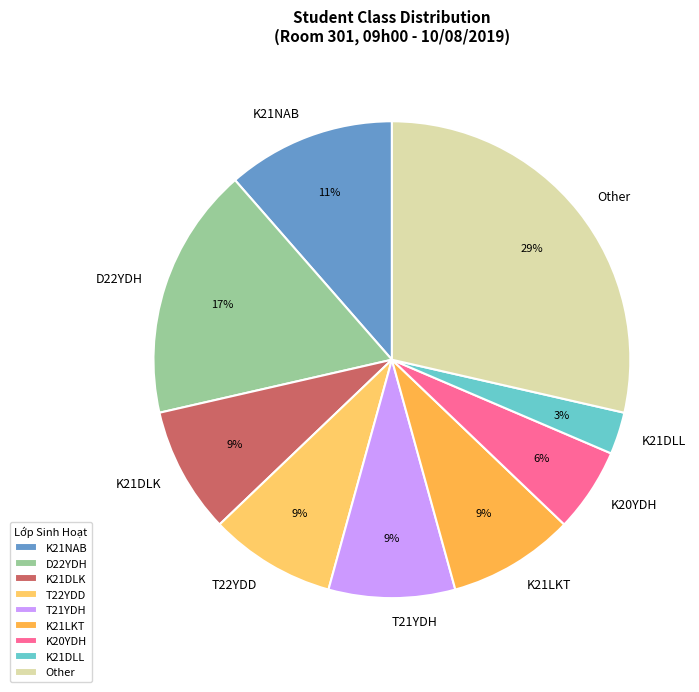

Is the sum of D22YDH and K21NAB greater than half?

No